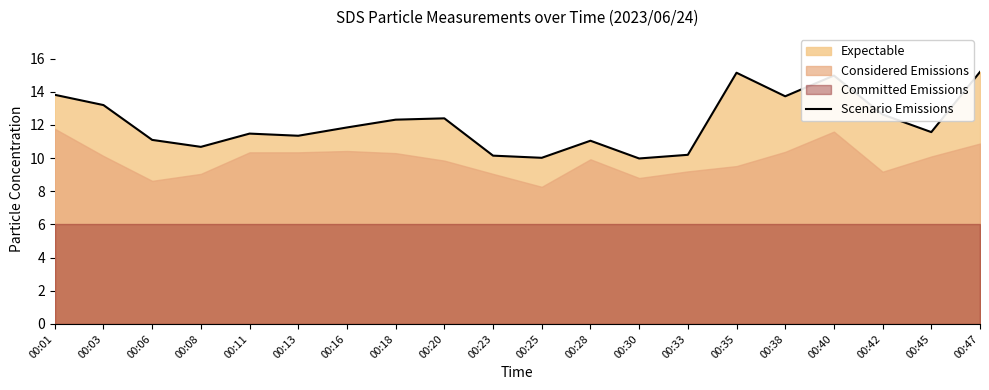

Rank the categories by value from highest to lowest.

00:47, 00:35, 00:40, 00:01, 00:38, 00:03, 00:42, 00:20, 00:18, 00:16, 00:45, 00:11, 00:13, 00:06, 00:28, 00:08, 00:33, 00:23, 00:25, 00:30